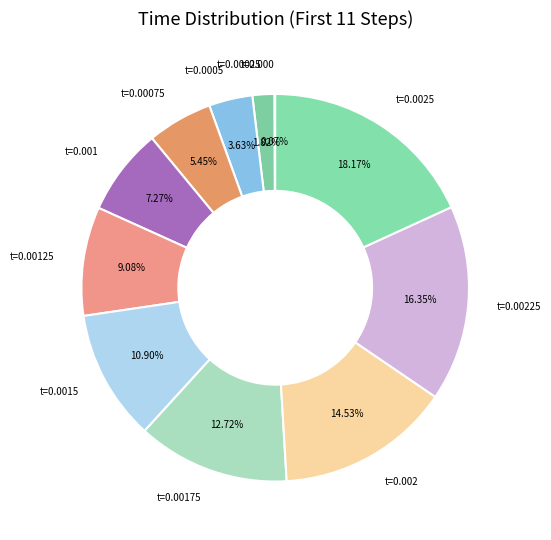

Is t=0.00175 the majority of the pie?

No